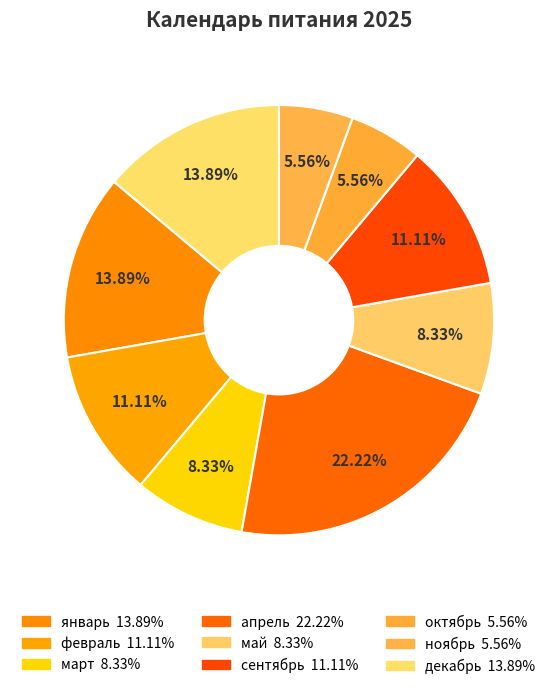

What percentage is the декабрь slice, to the nearest percent?

14%